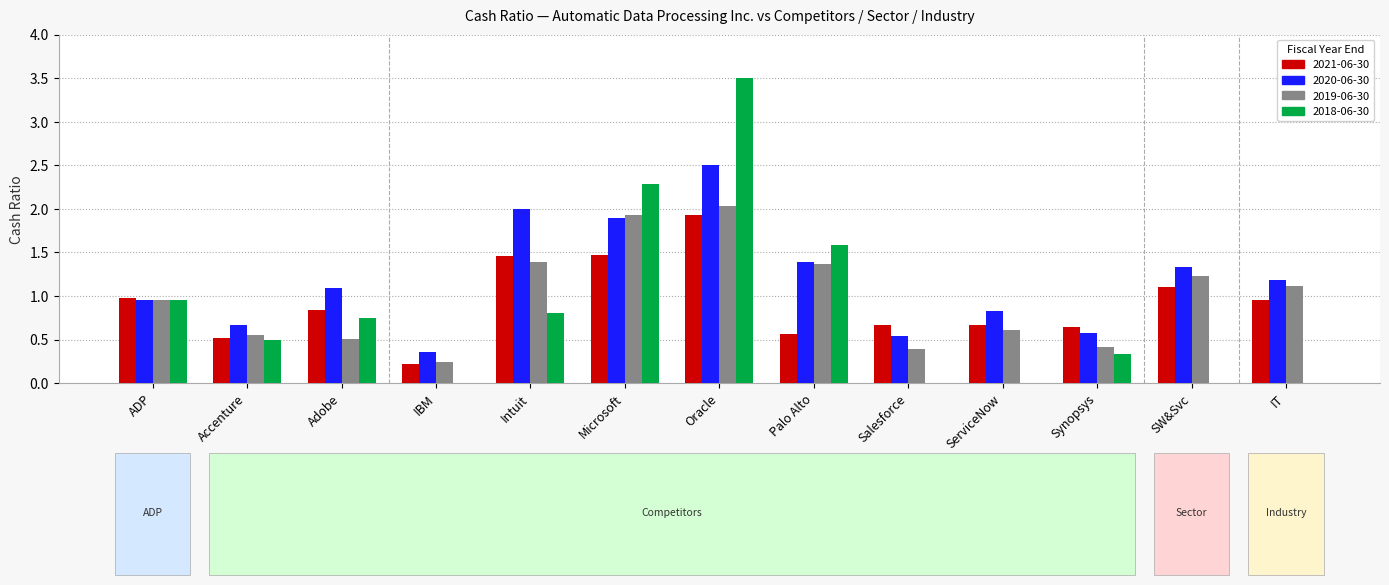

What is the sum of all 2018-06-30 values?

10.7